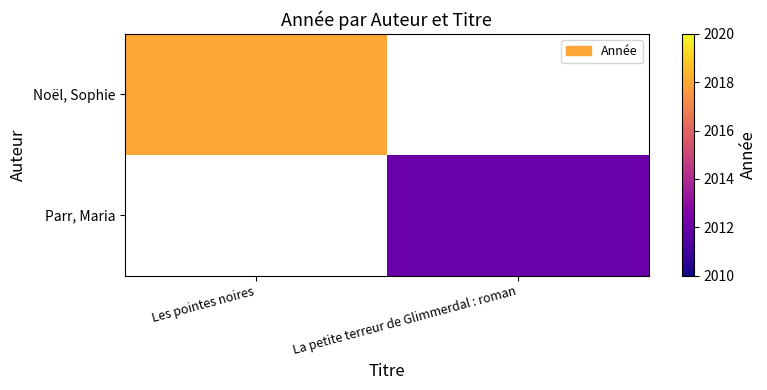

How many positive values does the Parr, Maria series have?

1